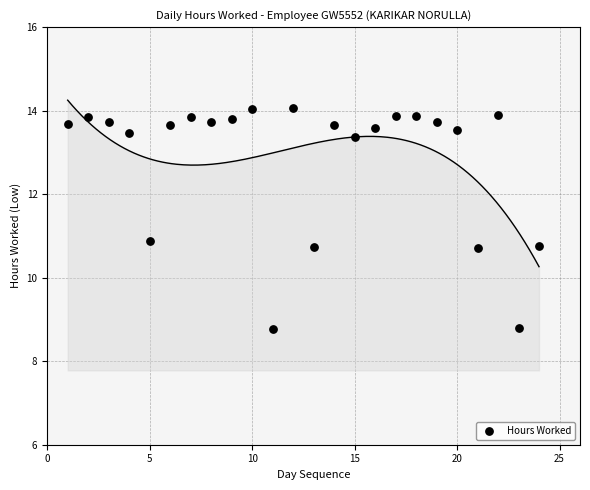

What Y value in the scatter plot is closest to 11?

10.9